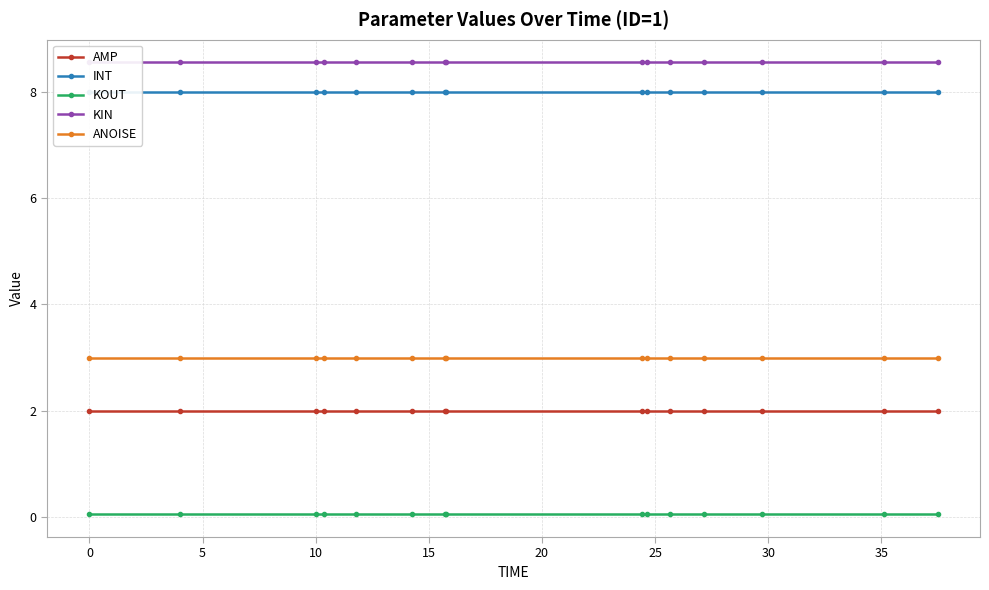

What is the maximum value shown in the chart?

8.5